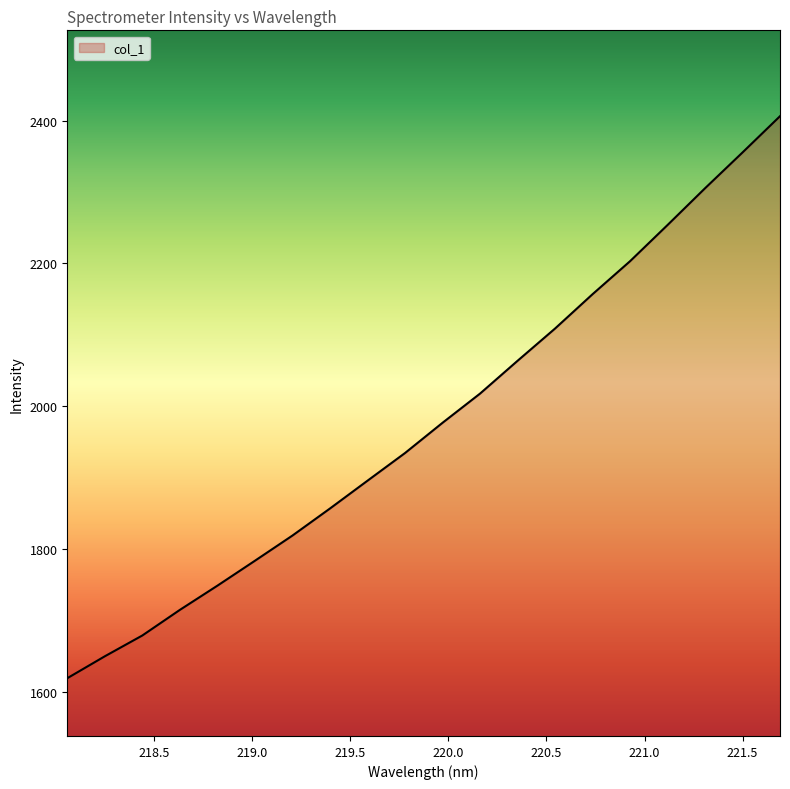

What is the greatest value displayed?

2406.4